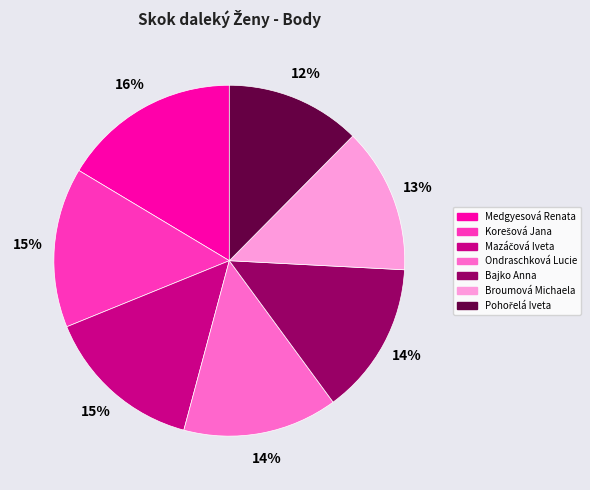

To the nearest percent, what is the difference between the largest and smallest slice percentages?

4%